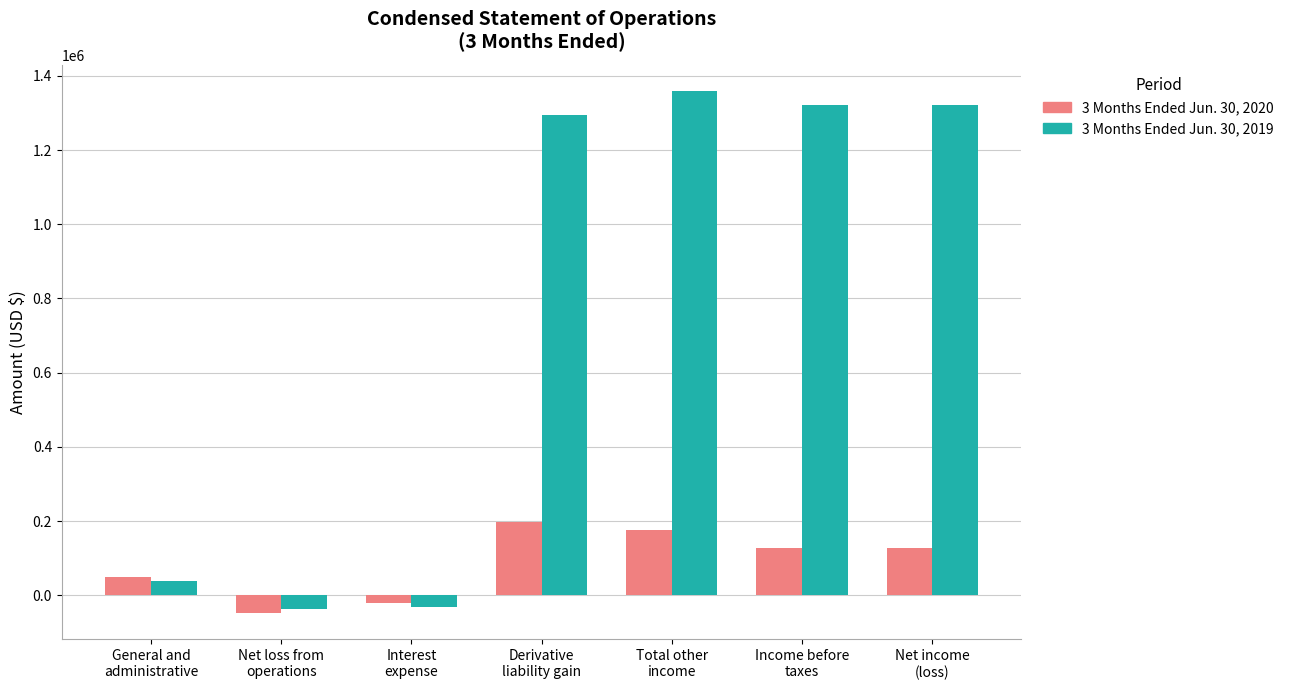

The value of 3 Months Ended Jun. 30, 2020 at Interest
expense is -21173. True or false?

True